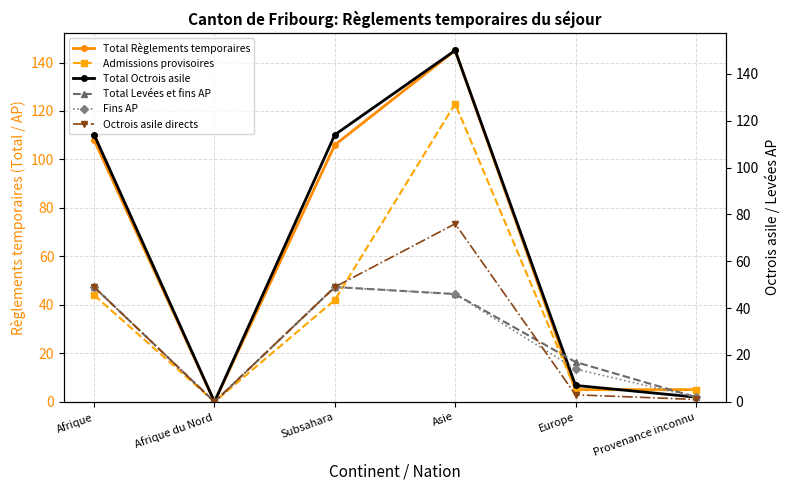

Which series ends up on top after the final intersection of Admissions provisoires and Total Levées et fins AP?

Admissions provisoires